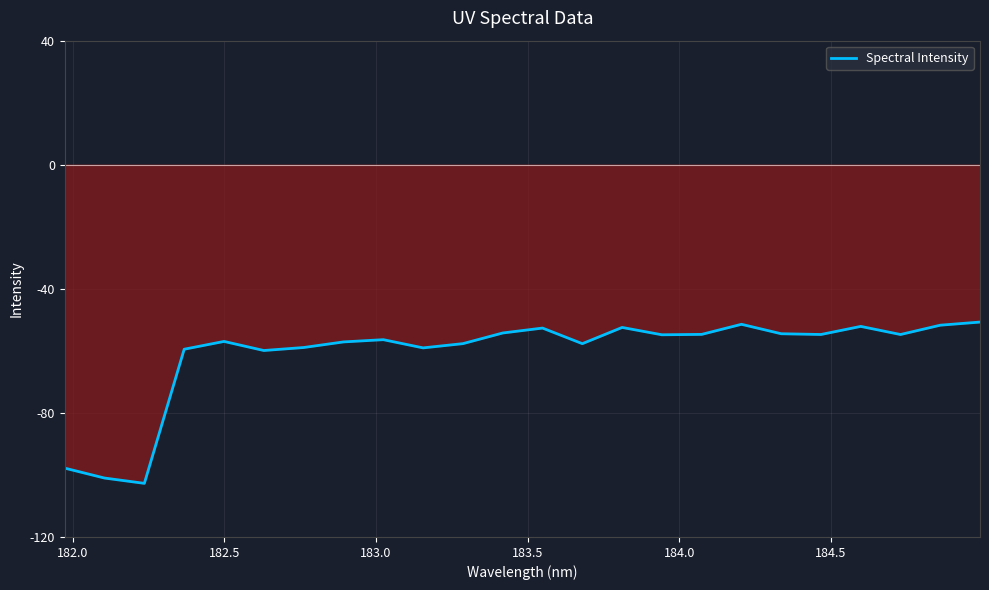

What is the difference between the second highest and minimum values?

51.3